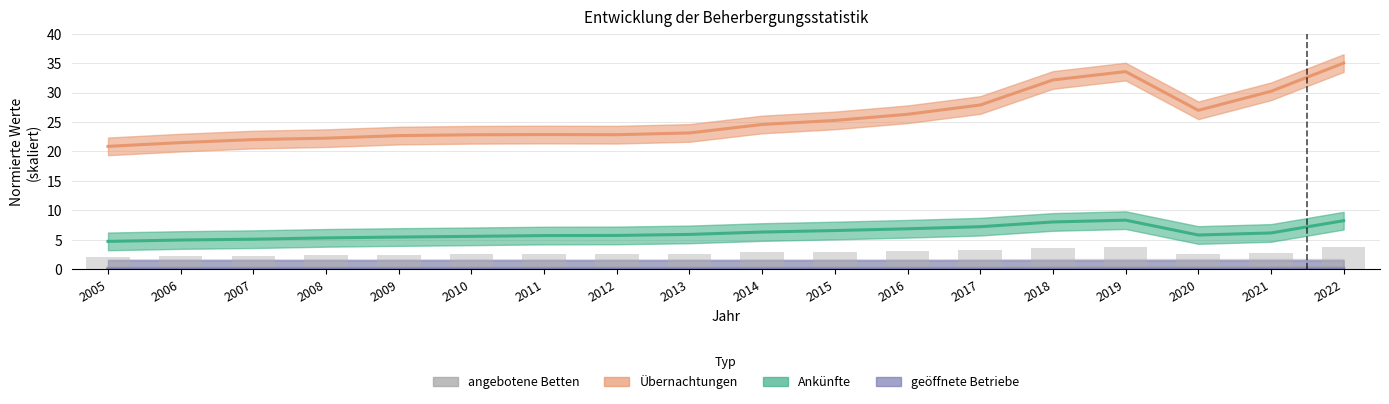

Which series changed the most between 2005 and 2018?

Übernachtungen